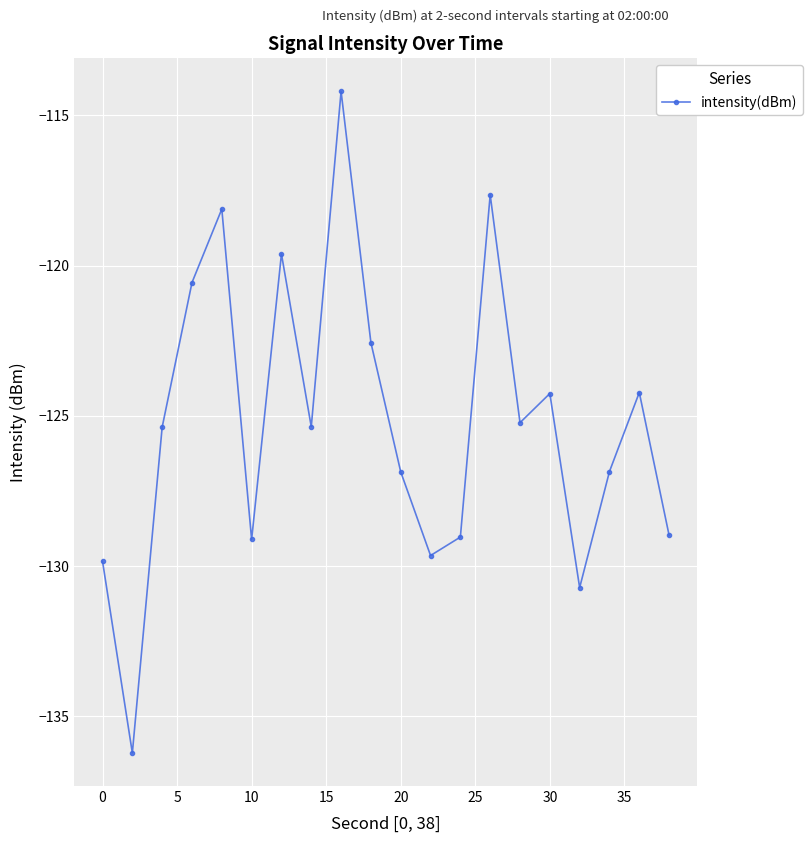

How many categories are shown in the chart?

20